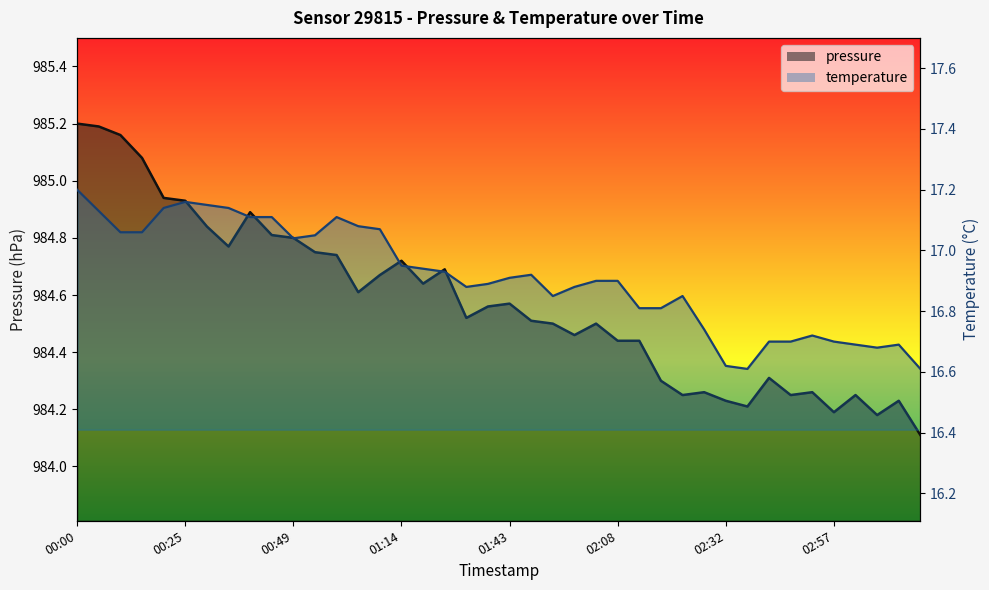

Which category has the lowest value across all series?

02:37